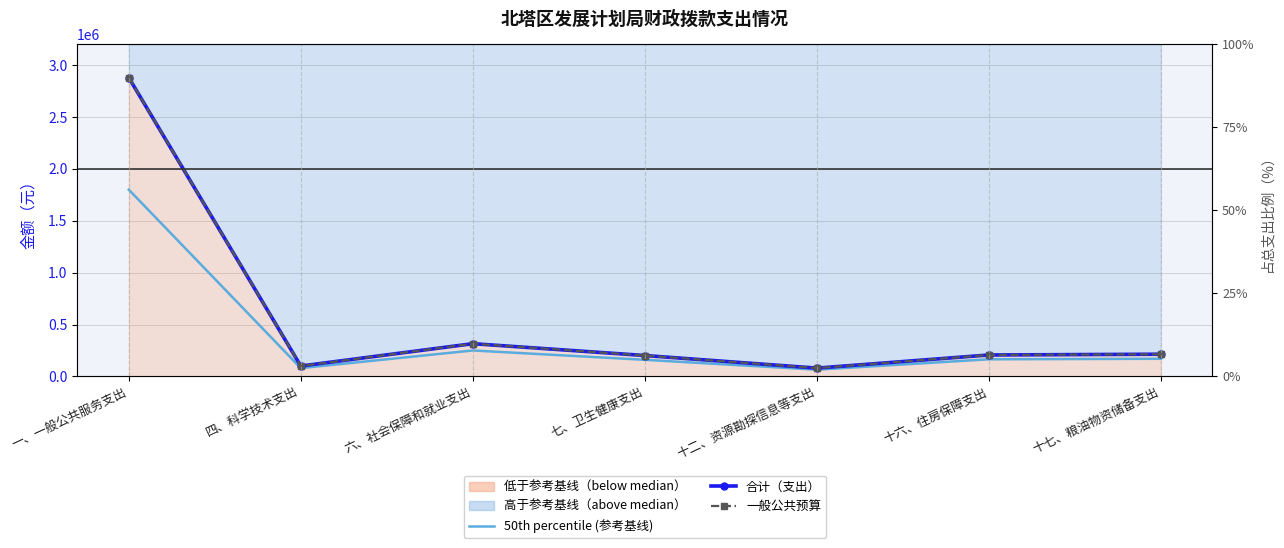

What is the label of the 6th point from the left?

十六、住房保障支出